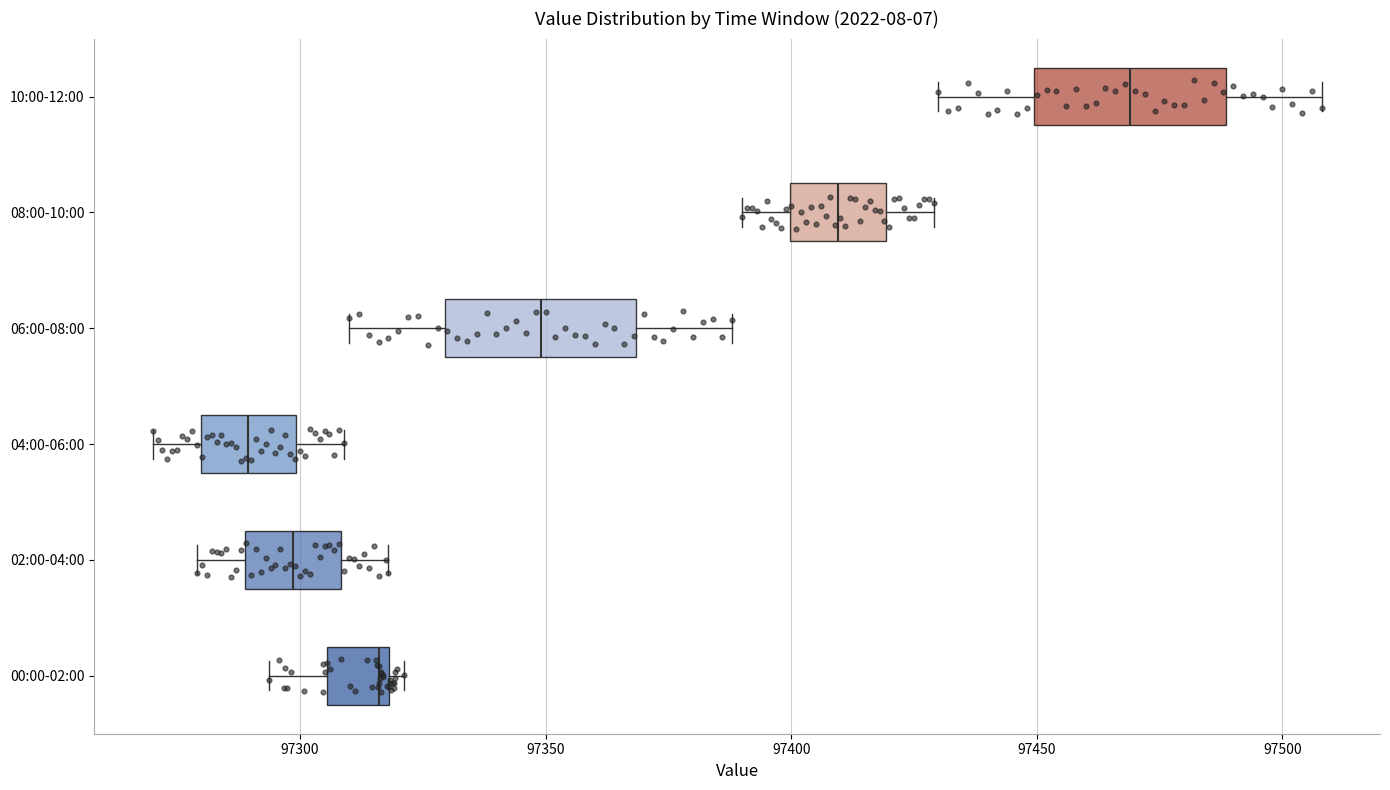

Which box's median line is the furthest to the right?

10:00-12:00